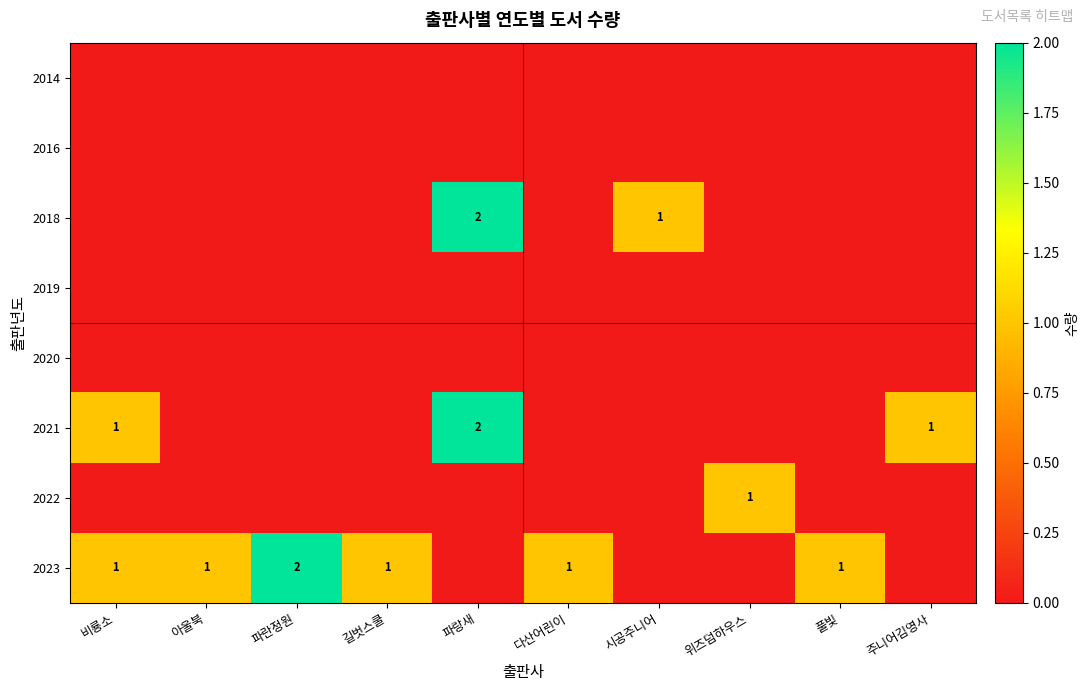

The 2018 series shows 0 at 파랑새. True or false?

False